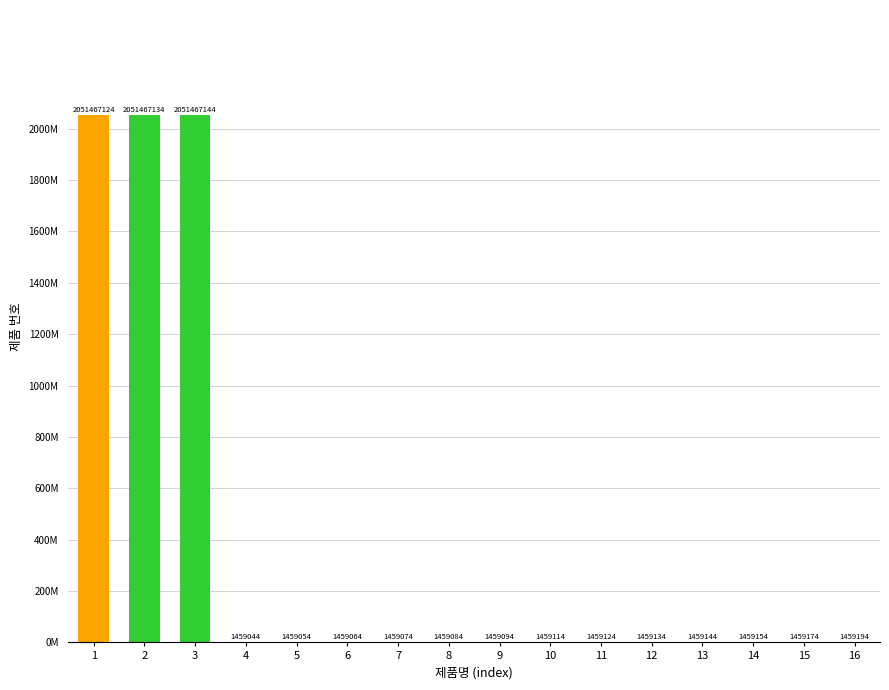

What is the minimum value shown in the chart?

1459044